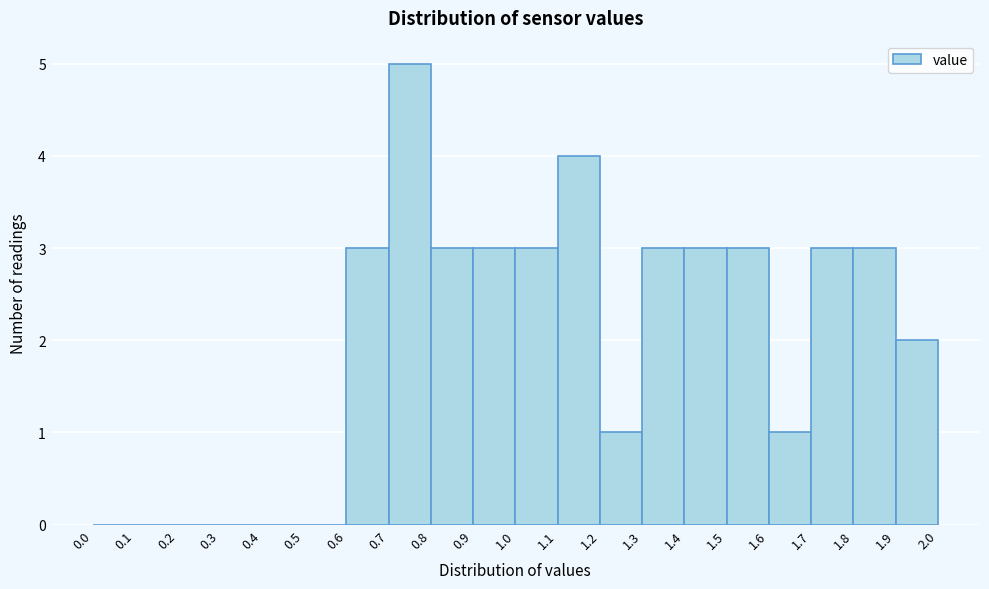

Reading left to right, list every bar in this chart as the range it spans on the x-axis followed by its height. The values are not printed on the chart, so give them approximately, as read against the axis.

0.0 to 0.1: 0
0.1 to 0.2: 0
0.2 to 0.3: 0
0.3 to 0.4: 0
0.4 to 0.5: 0
0.5 to 0.6: 0
0.6 to 0.7: 3
0.7 to 0.8: 5
0.8 to 0.9: 3
0.9 to 1.0: 3
1.0 to 1.1: 3
1.1 to 1.2: 4
1.2 to 1.3: 1
1.3 to 1.4: 3
1.4 to 1.5: 3
1.5 to 1.6: 3
1.6 to 1.7: 1
1.7 to 1.8: 3
1.8 to 1.9: 3
1.9 to 2.0: 2